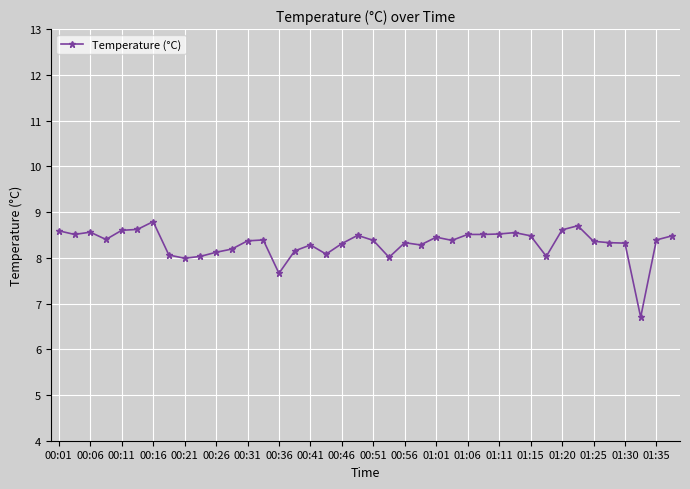

How many data points does each series have?

40